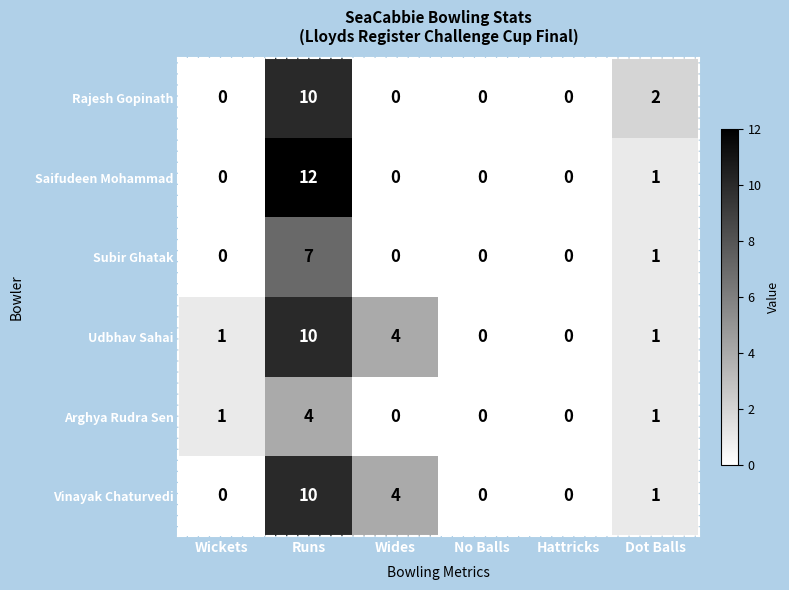

Where is Saifudeen Mohammad nearest to the value 6?

Dot Balls